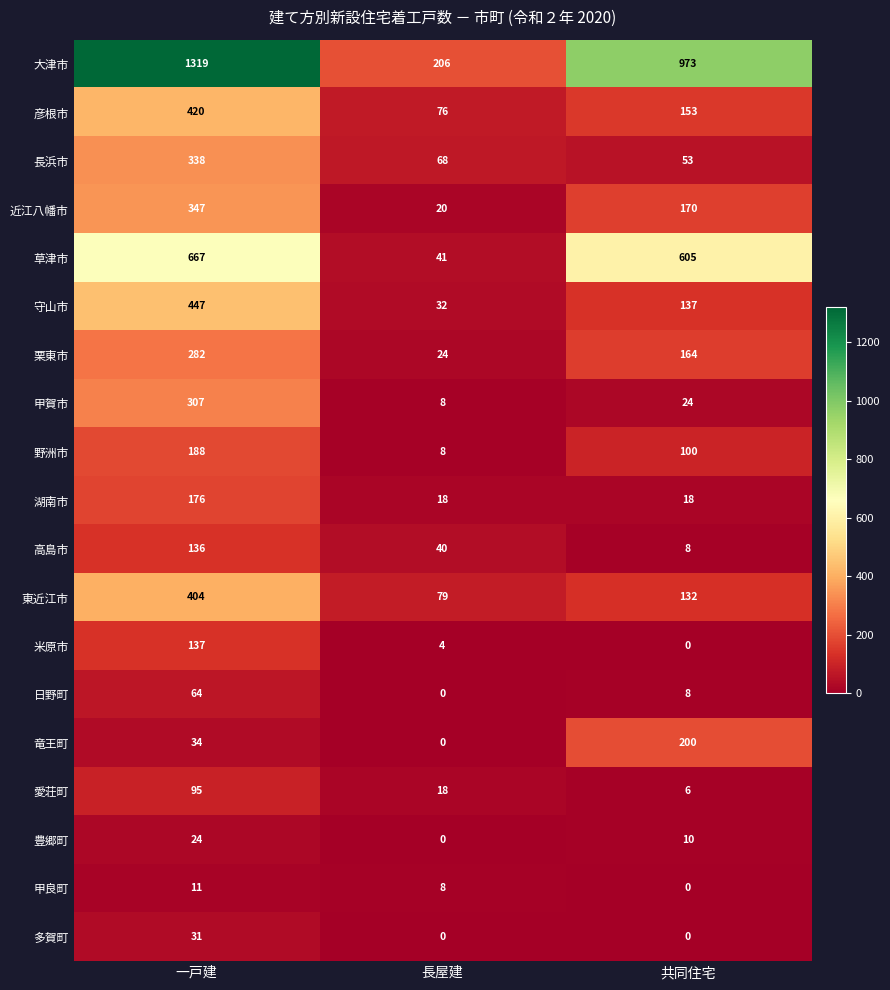

At which category is the sum across all series the highest?

一戸建